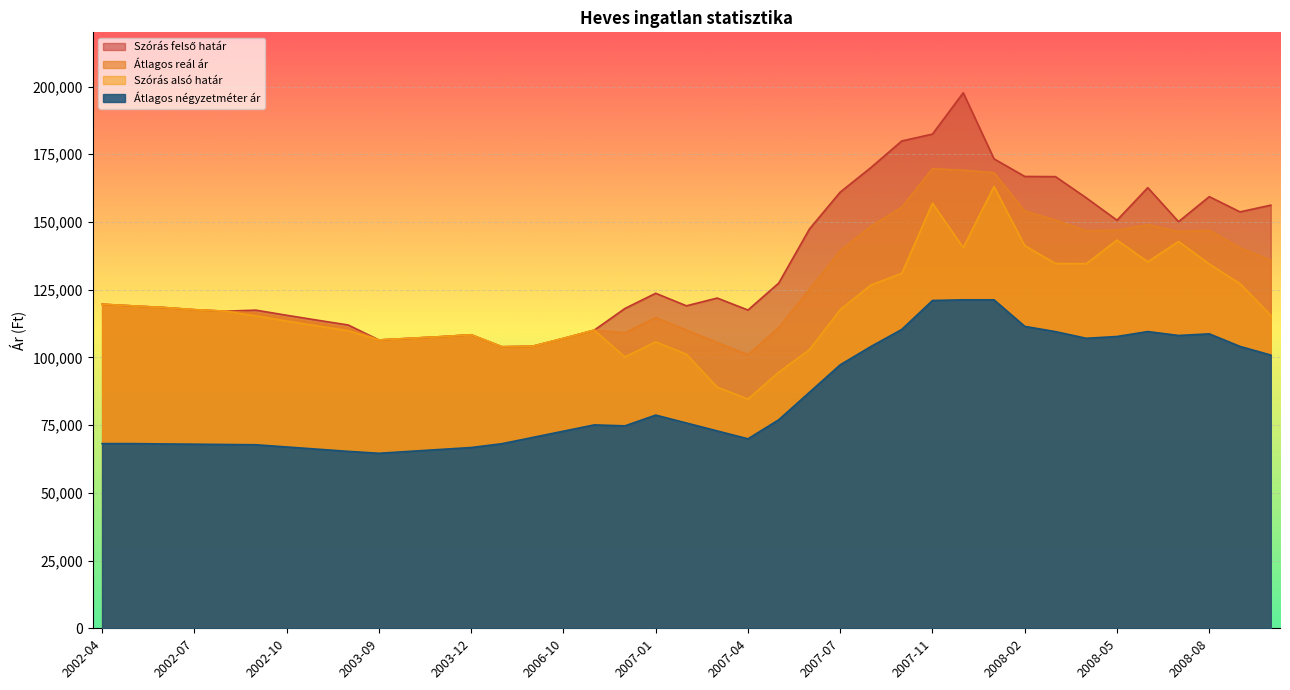

Where is Szórás felső határ nearest to the value 150812?

2008-05